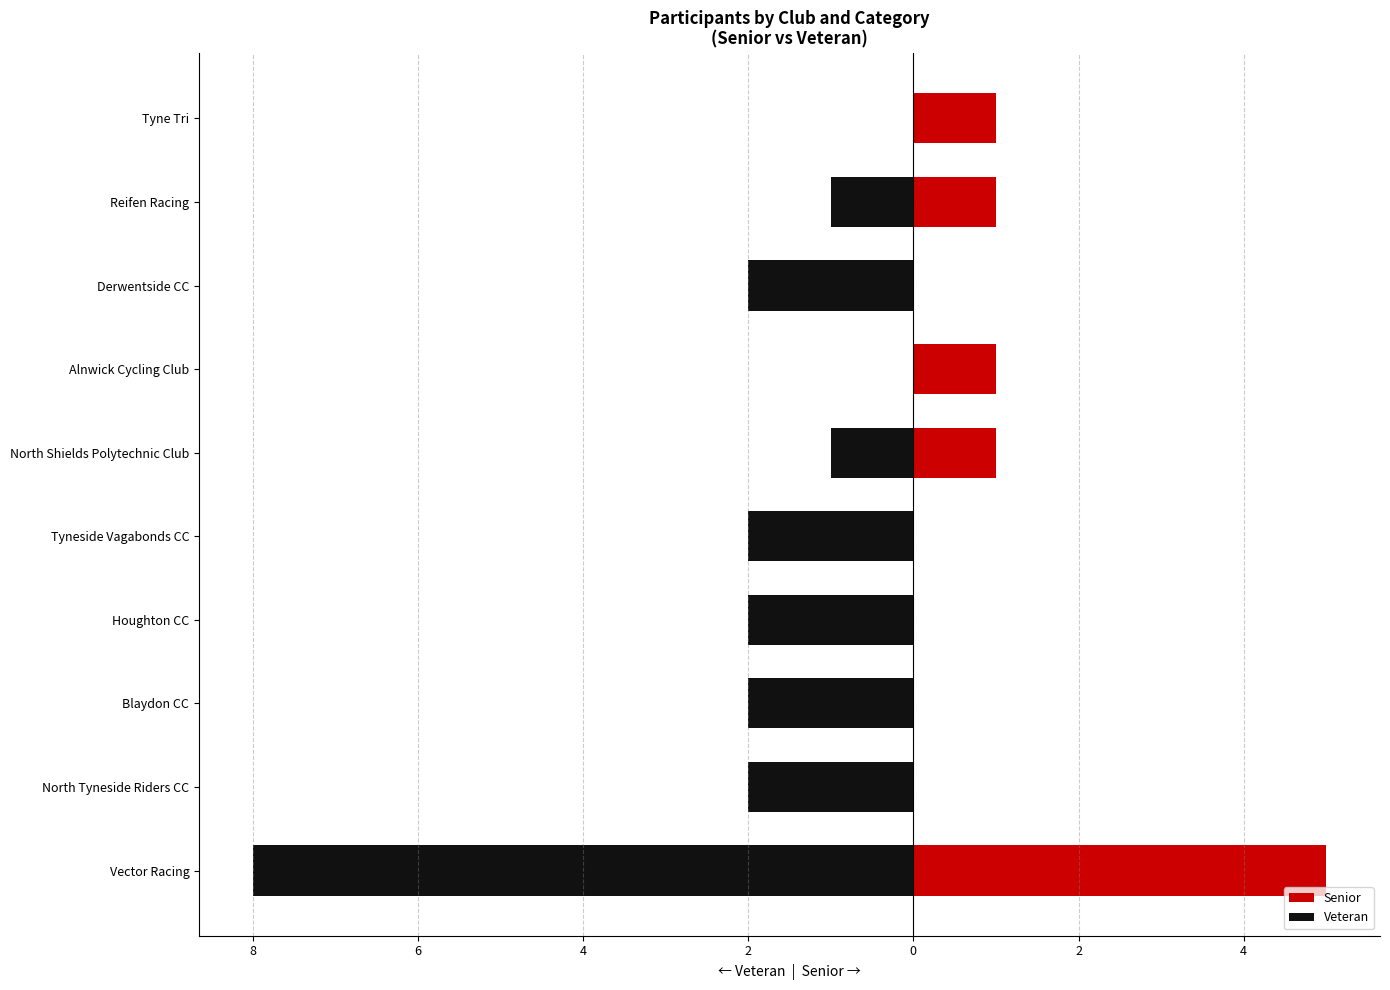

Reading right to left, list all the values displayed in this chart.

Senior: 1	1	0	1	1	0	0	0	0	5
Veteran: 0	-1	-2	0	-1	-2	-2	-2	-2	-8